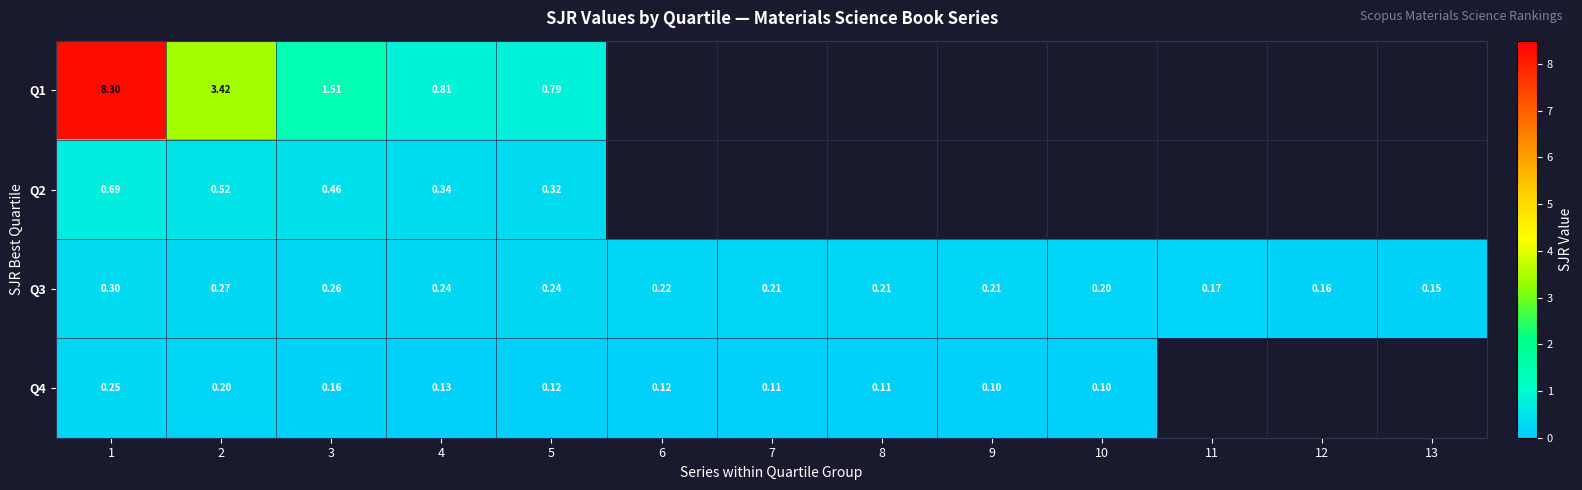

How many values in Q2 are above zero?

5